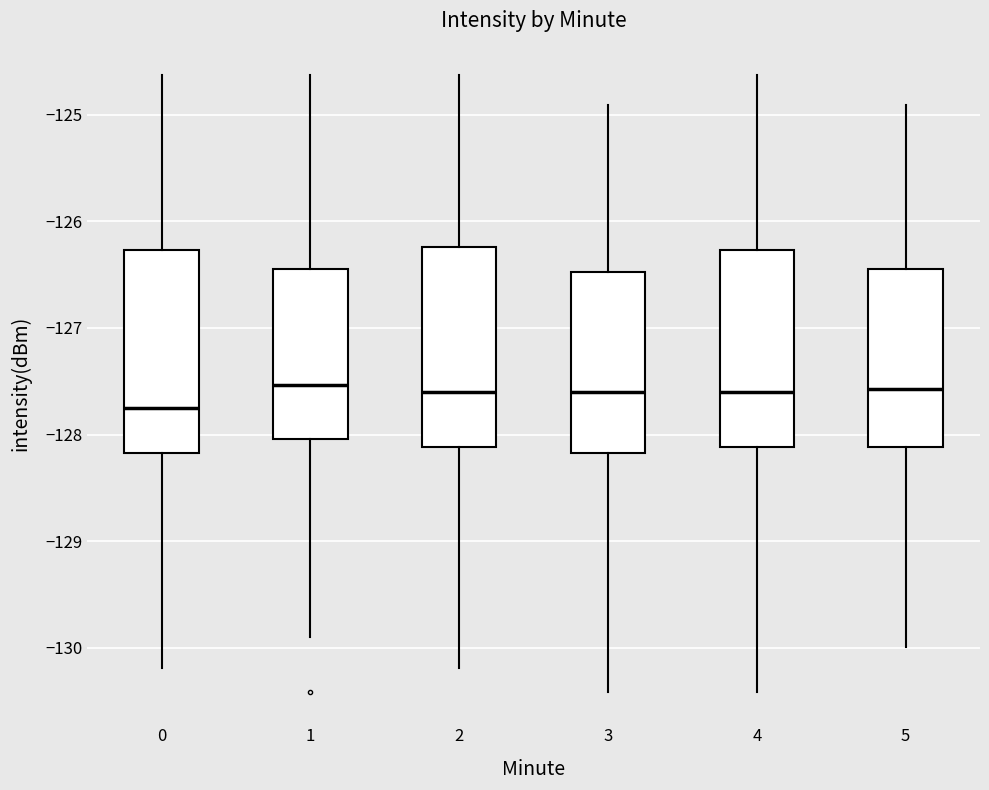

Reading left to right, read every box against the y-axis: the position of its median line, the range the box covers, and the ends of its whiskers. The values are not printed on the chart, so give them approximately, as read against the axis.

0: median -127.7, box -128.2 to -126.3, whiskers -130.2 to -124.6
1: median -127.5, box -128.0 to -126.5, whiskers -129.9 to -124.6
2: median -127.6, box -128.1 to -126.2, whiskers -130.2 to -124.6
3: median -127.6, box -128.2 to -126.5, whiskers -130.4 to -124.9
4: median -127.6, box -128.1 to -126.3, whiskers -130.4 to -124.6
5: median -127.6, box -128.1 to -126.5, whiskers -130.0 to -124.9